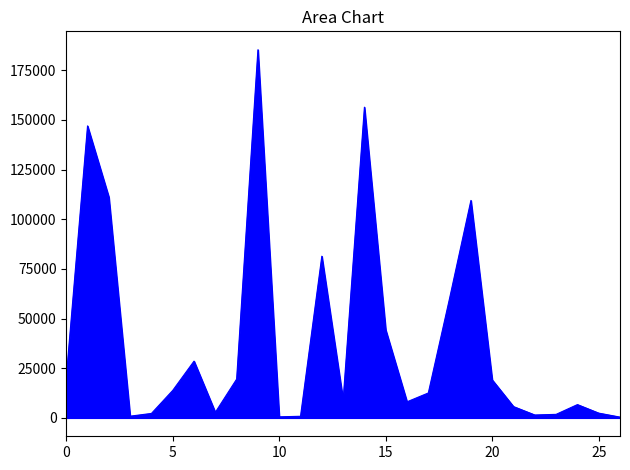

What is the difference between the maximum and minimum values?

184966.4